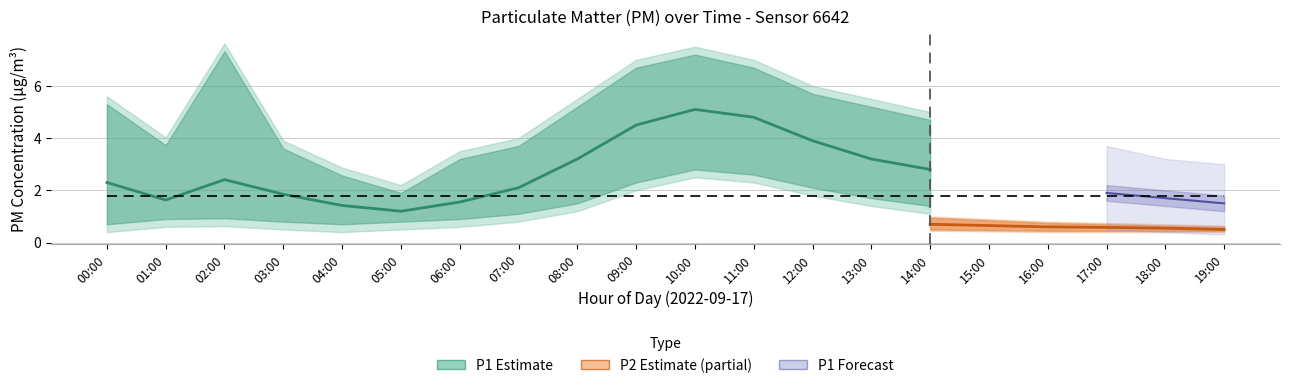

Which series has the largest total across all categories?

P1_upper